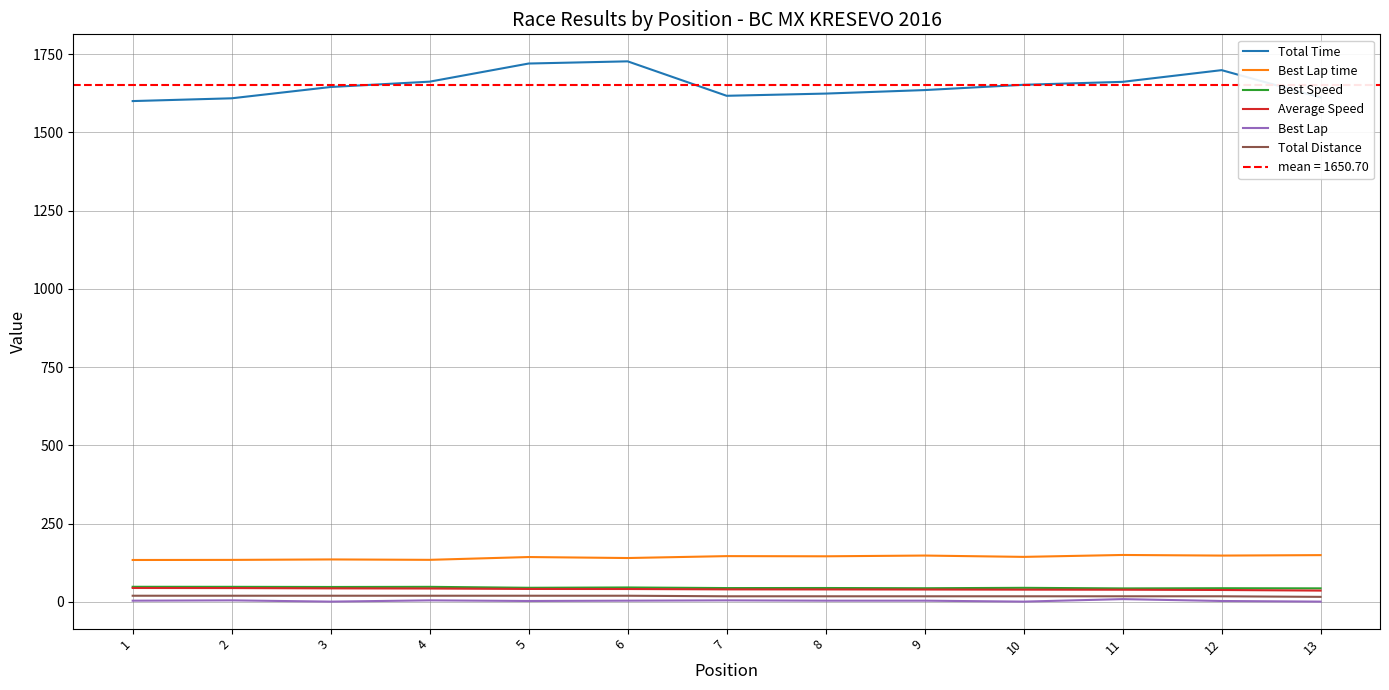

In Best Speed, how many points are lower than both neighbors (excluding endpoints)?

5